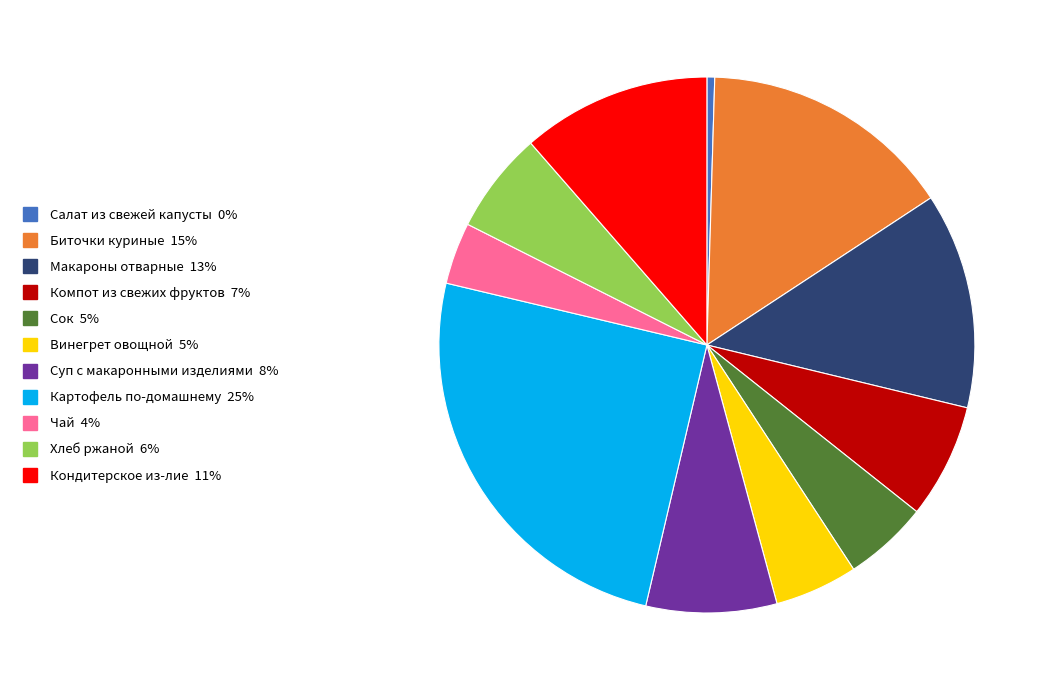

Which slice is the smallest?

Салат из свежей капусты